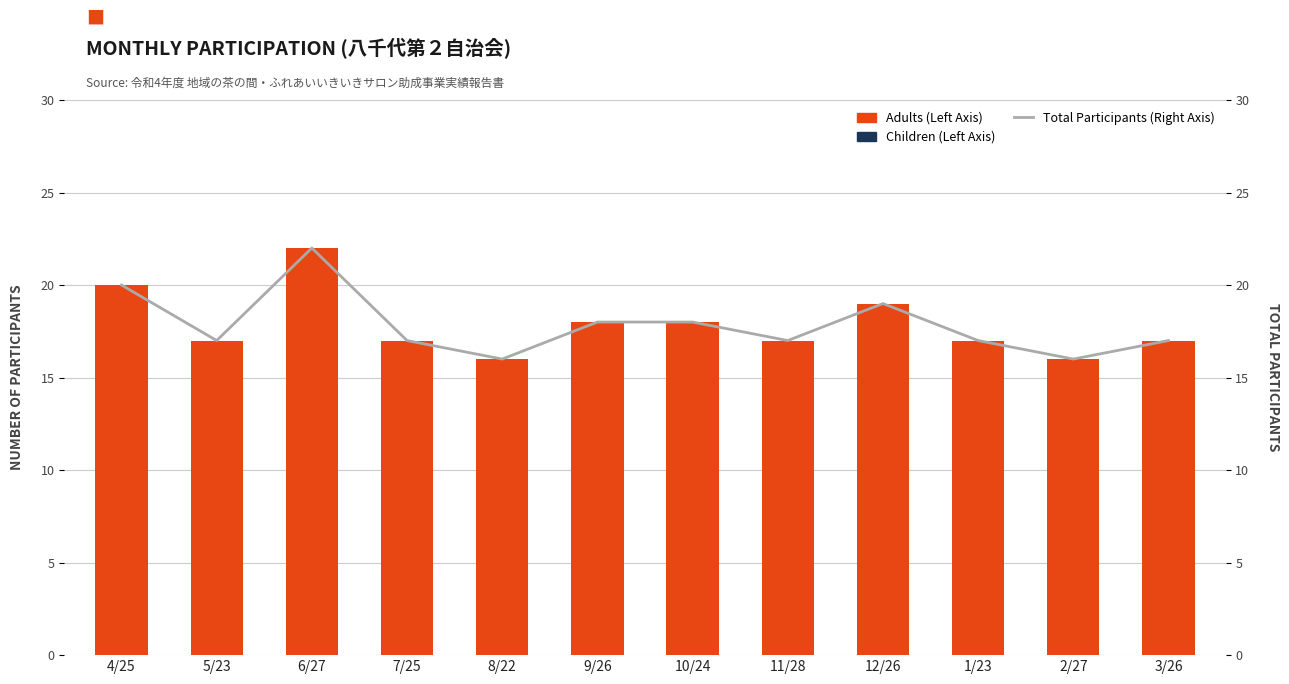

Reading left to right, transcribe all the data shown in this chart.

Adults (Left Axis): 4/25=20	5/23=17	6/27=22	7/25=17	8/22=16	9/26=18	10/24=18	11/28=17	12/26=19	1/23=17	2/27=16	3/26=17
Children (Left Axis): 4/25=0	5/23=0	6/27=0	7/25=0	8/22=0	9/26=0	10/24=0	11/28=0	12/26=0	1/23=0	2/27=0	3/26=0
Total Participants (Right Axis): 4/25=20	5/23=17	6/27=22	7/25=17	8/22=16	9/26=18	10/24=18	11/28=17	12/26=19	1/23=17	2/27=16	3/26=17